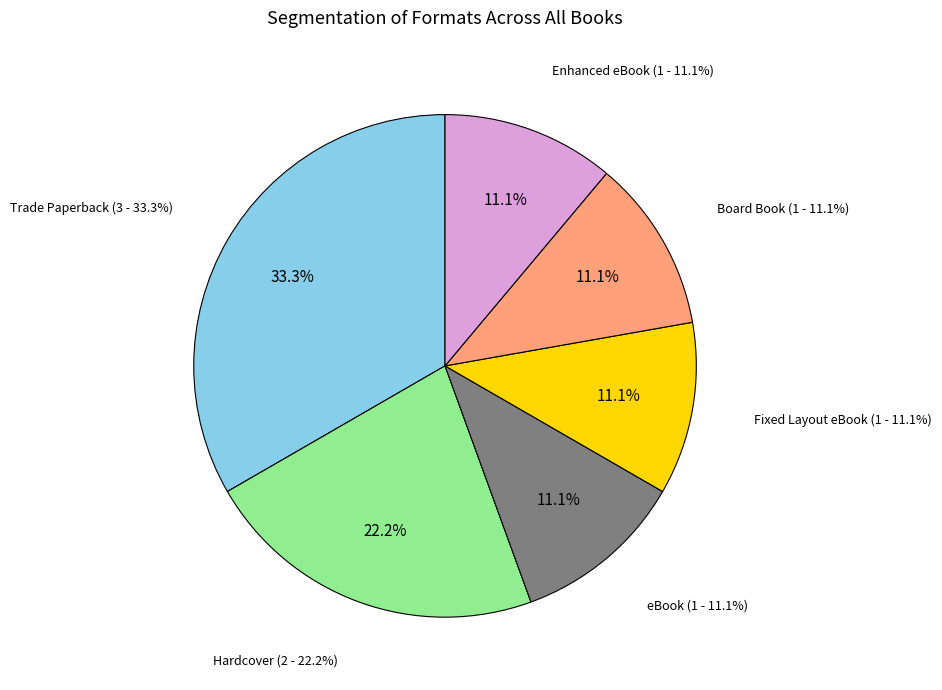

True or false: Board Book accounts for 5% of the total.

False